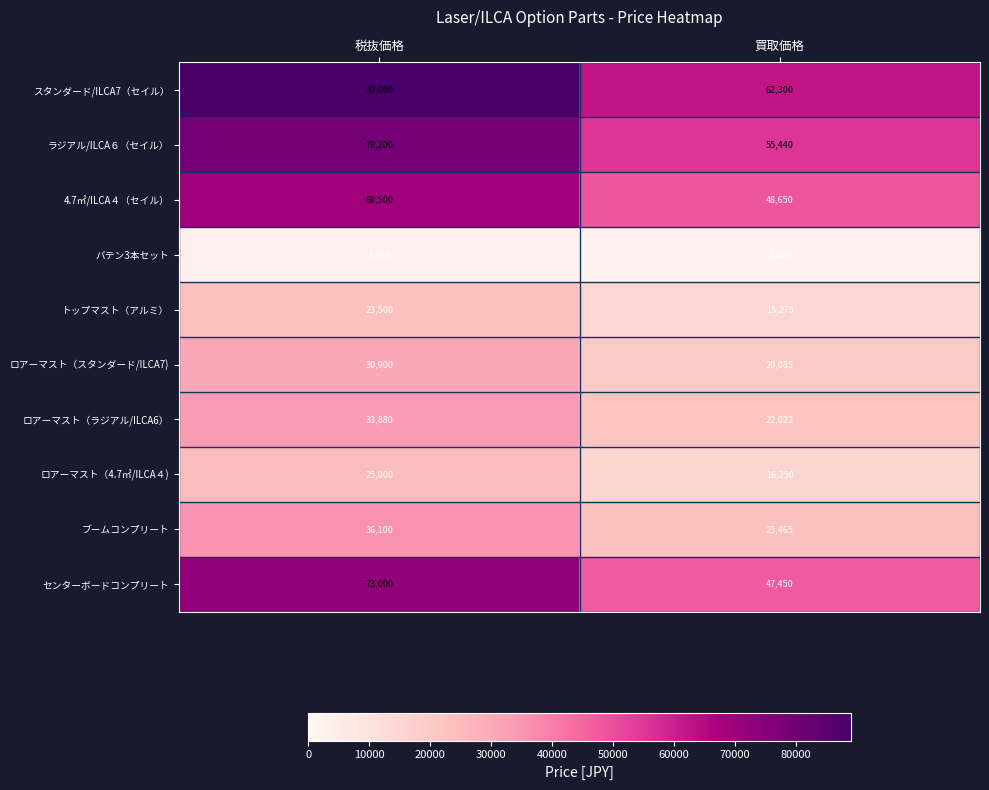

How many distinct data groups are displayed?

10